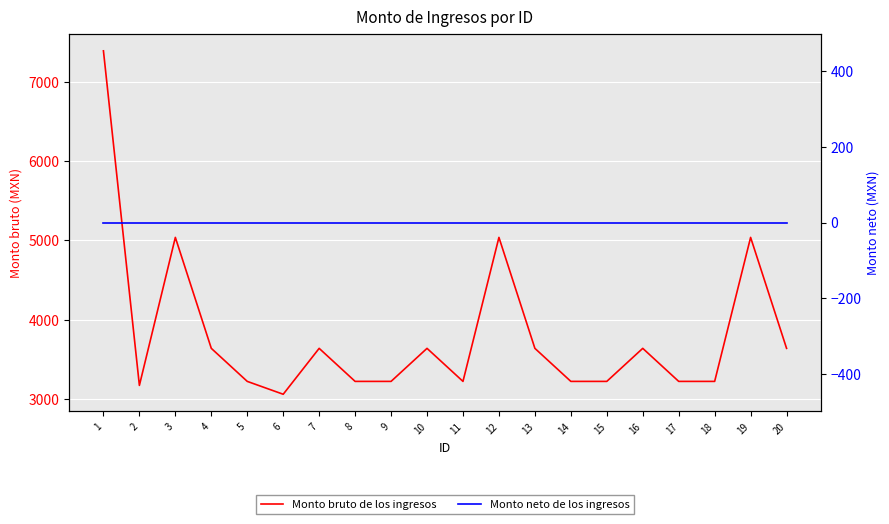

Which has a higher value, 4 or 13?

4